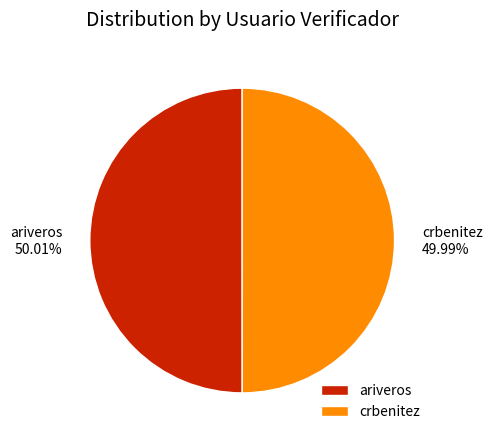

Is there any slice that represents more than half of the pie?

Yes